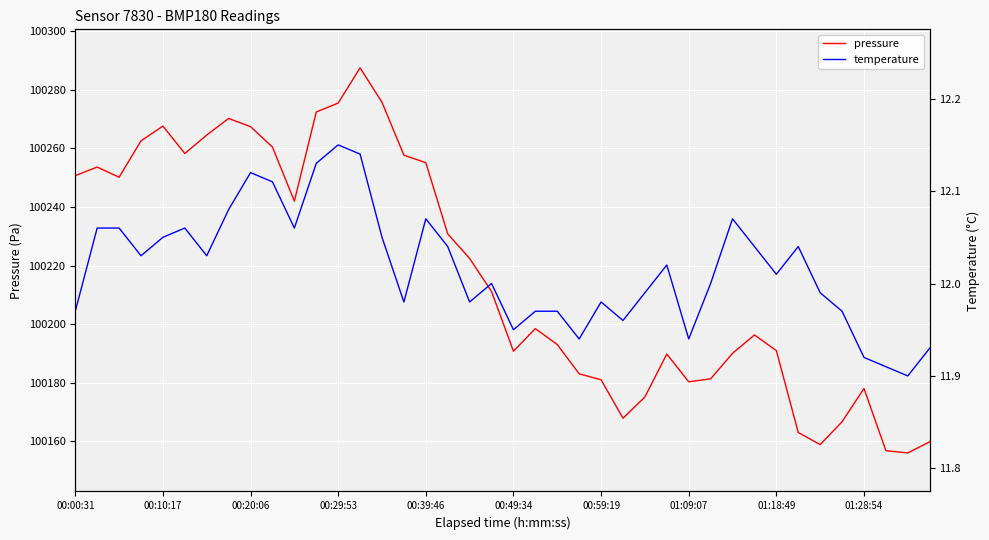

True or false: pressure has a value of 100156.0 at 38.

True